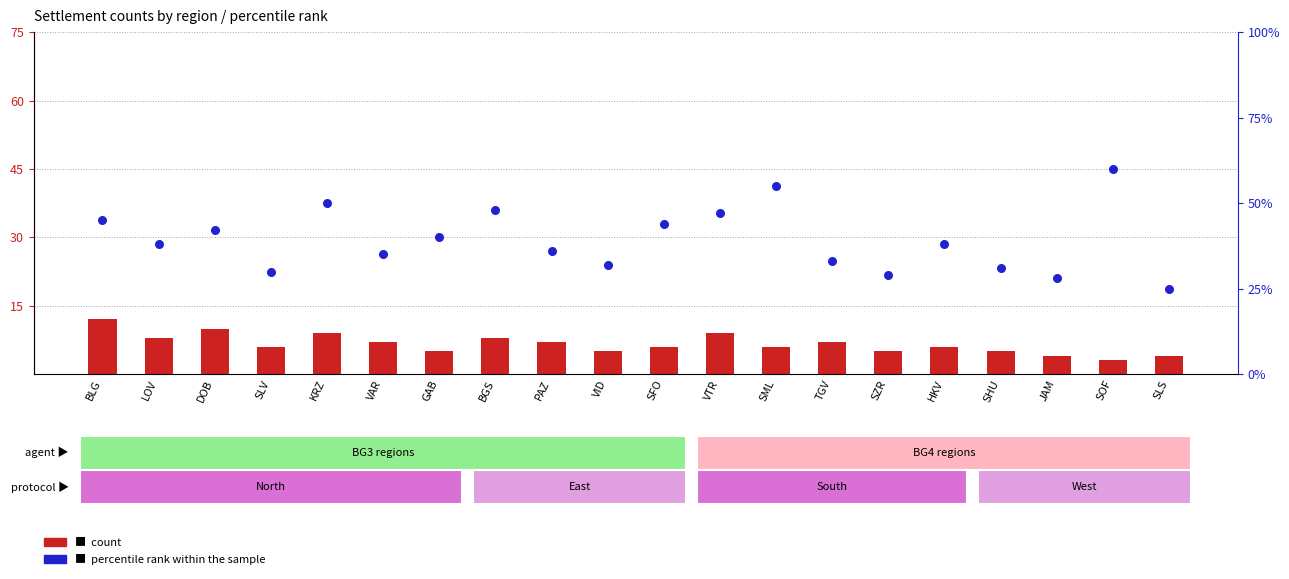

Which series has the largest total across all categories?

percentile rank within the sample